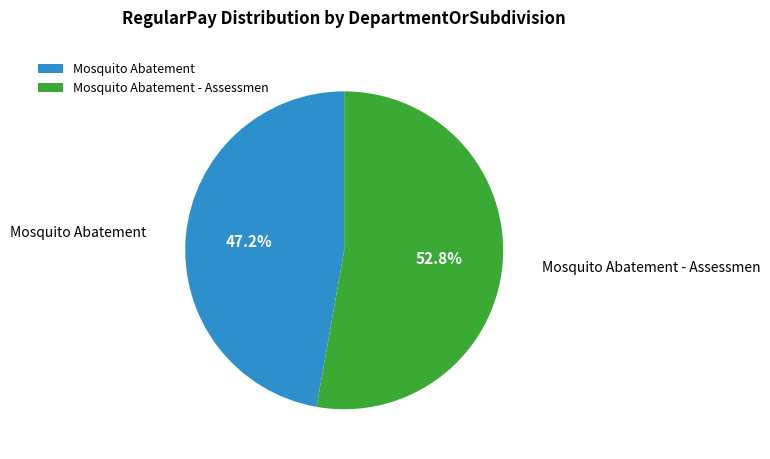

Rank the categories by value from lowest to highest.

Mosquito Abatement, Mosquito Abatement - Assessmen